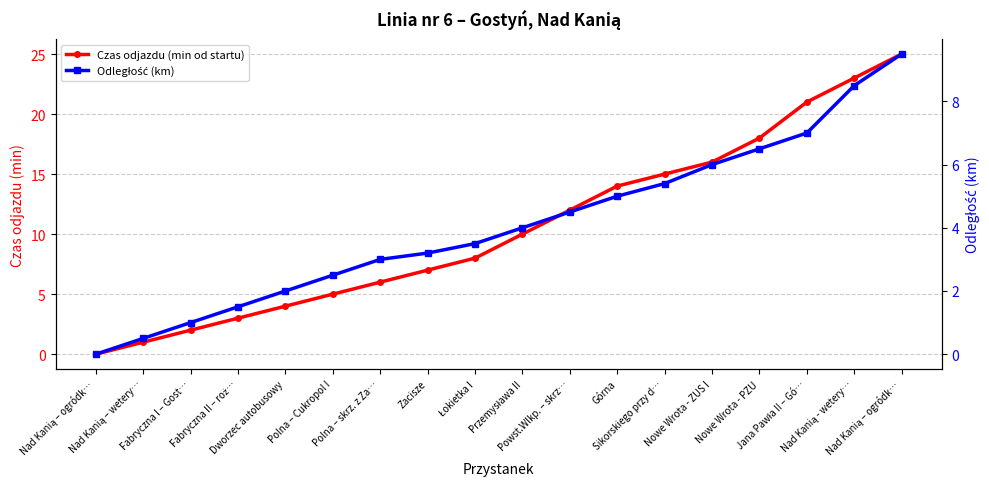

Which has a higher value, Nad Kanią – wetery… or Jana Pawła II – Gó…?

Jana Pawła II – Gó…